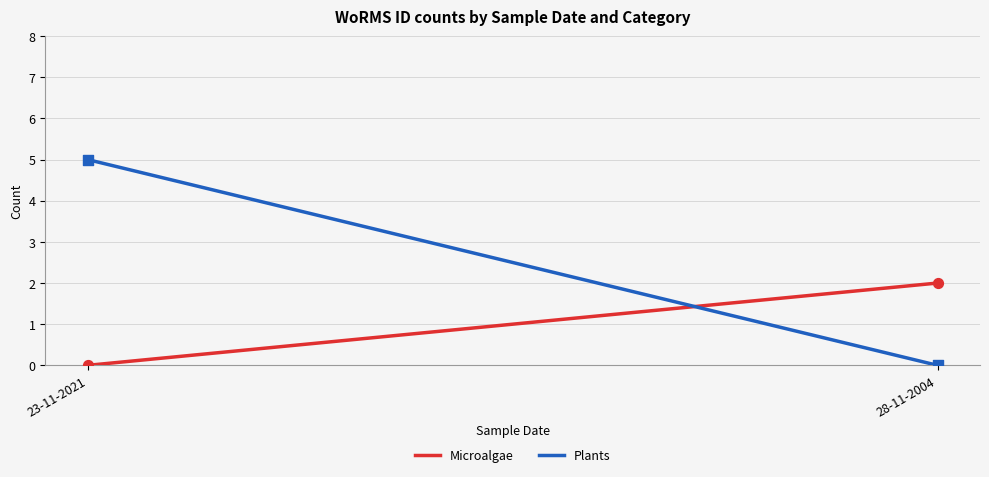

At which category is the sum across all series the highest?

23-11-2021